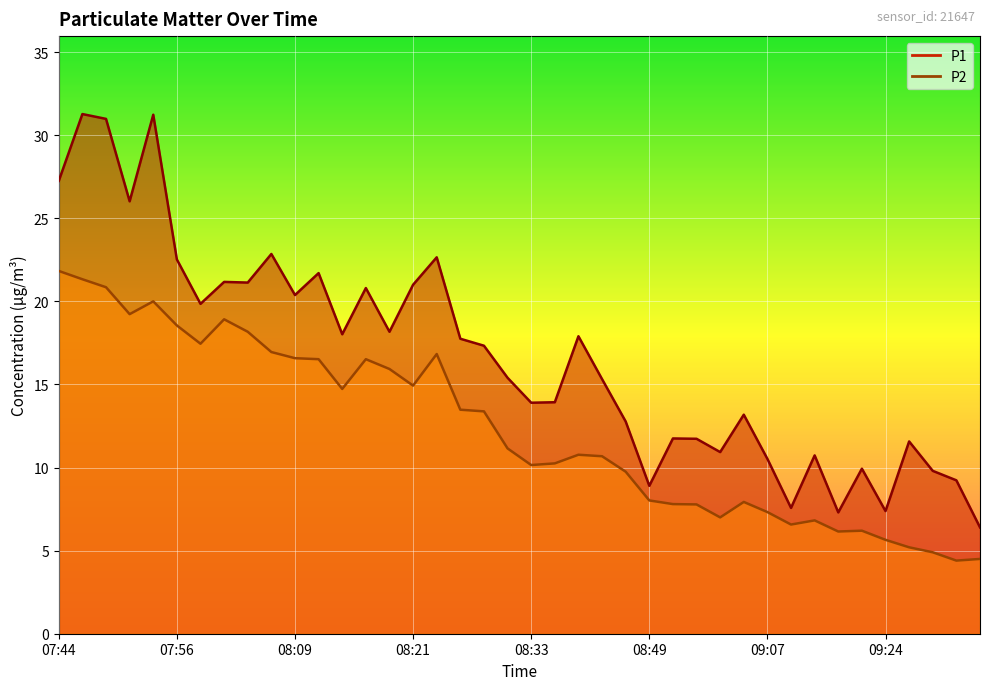

What is the difference between the maximum and second lowest values in the P1 series?

24.0